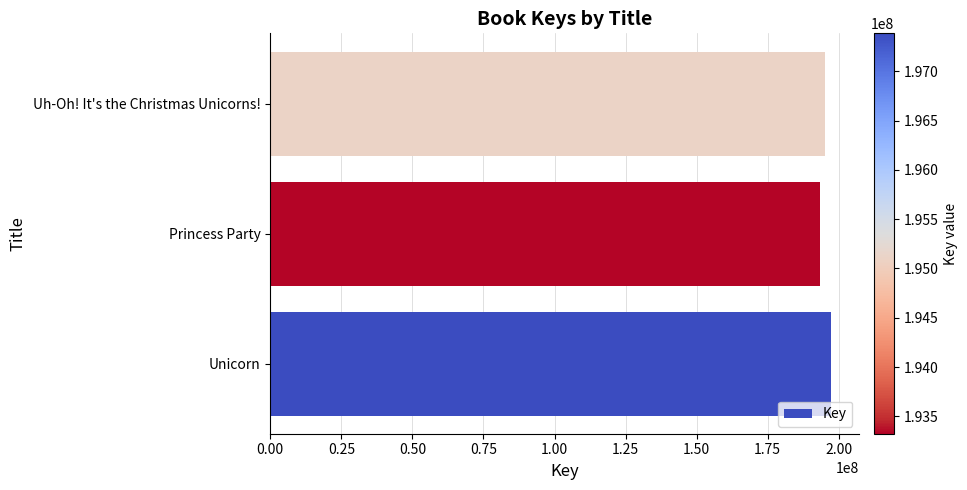

Is it true that the value at Unicorn is 285028886?

False